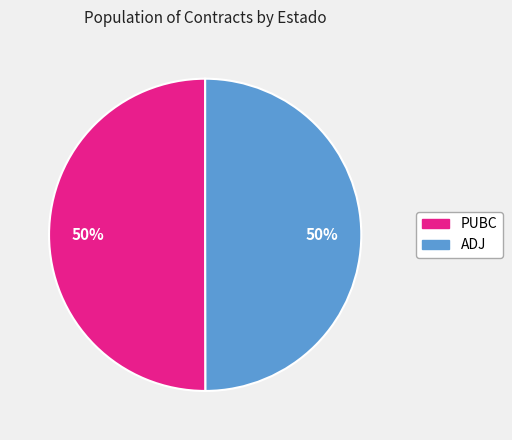

Do ADJ and PUBC together represent more than half of the pie?

Yes